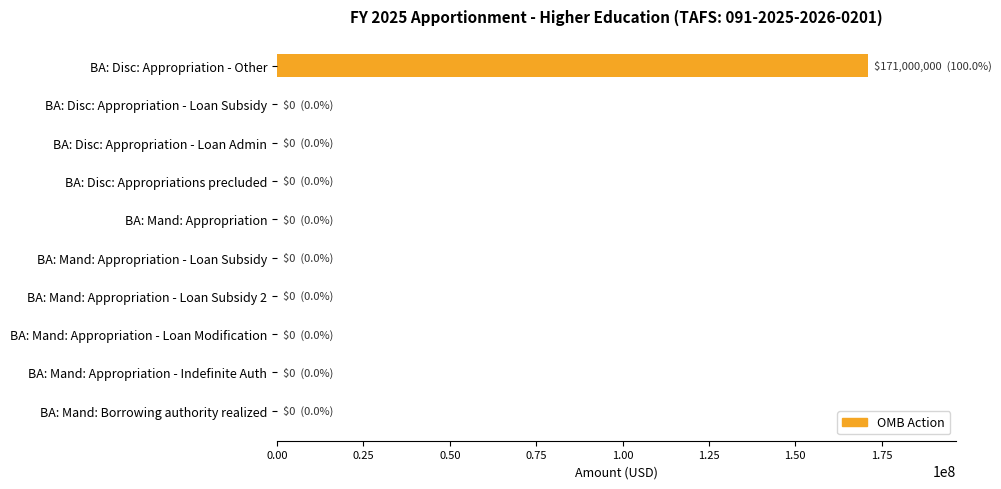

Is it true that the value at BA: Mand: Appropriation - Loan Subsidy is 108954293?

False